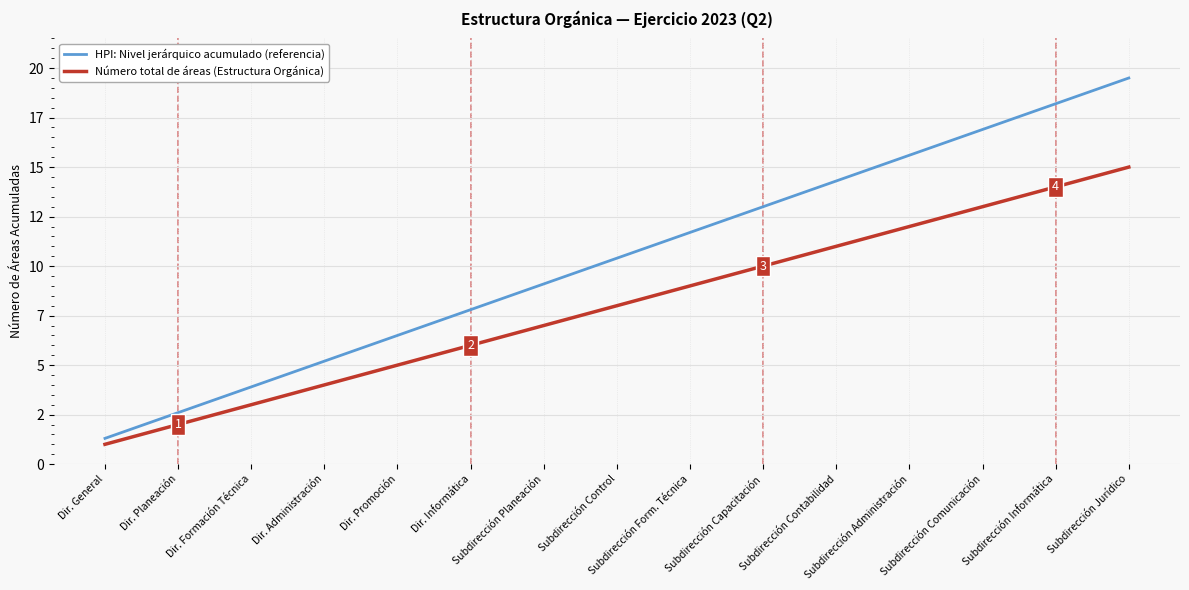

True or false: HPI: Nivel jerárquico acumulado (referencia) and Número total de áreas (Estructura Orgánica) intersect in this chart.

False